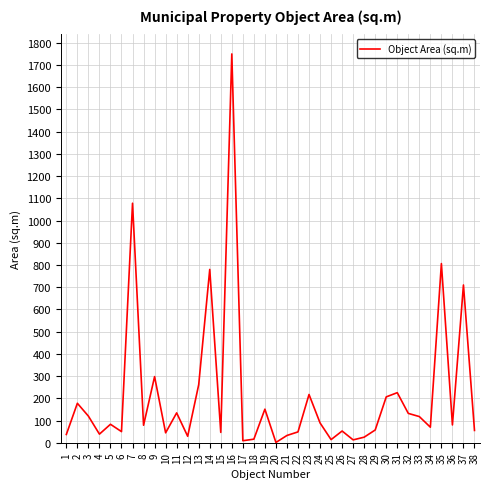

What is the greatest value displayed?

1750.0